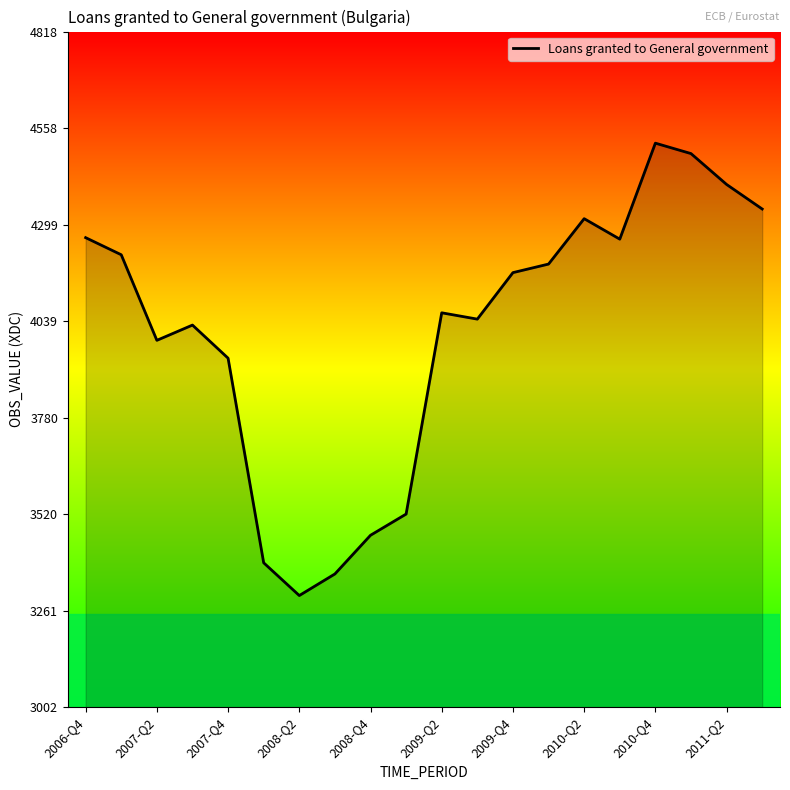

What is the smallest value displayed?

3302